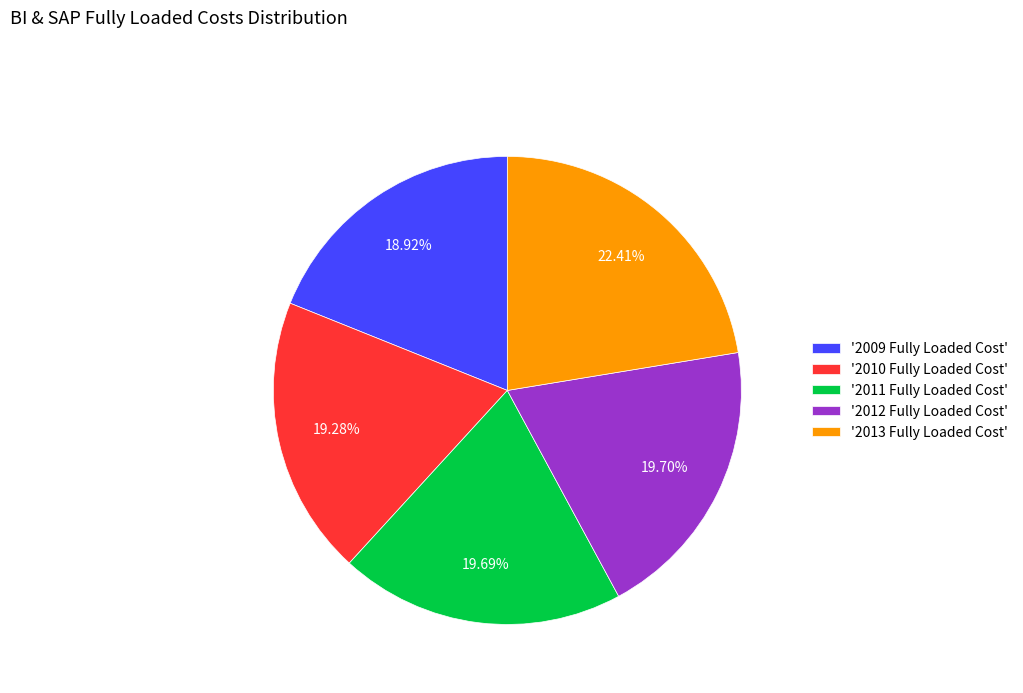

Is there a majority slice in this chart?

No